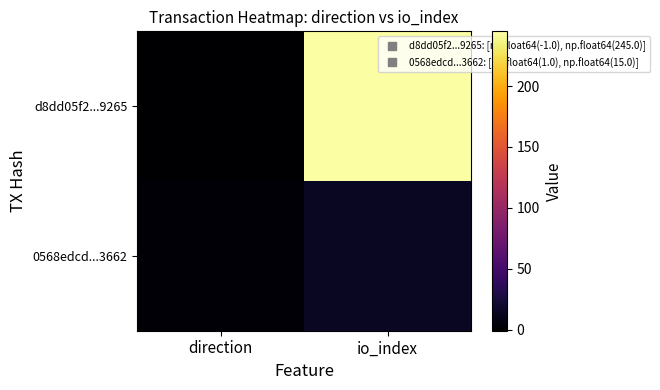

Reading left to right, list all the values displayed in this chart.

d8dd05f2...9265: direction=-1	io_index=245
0568edcd...3662: direction=1	io_index=15